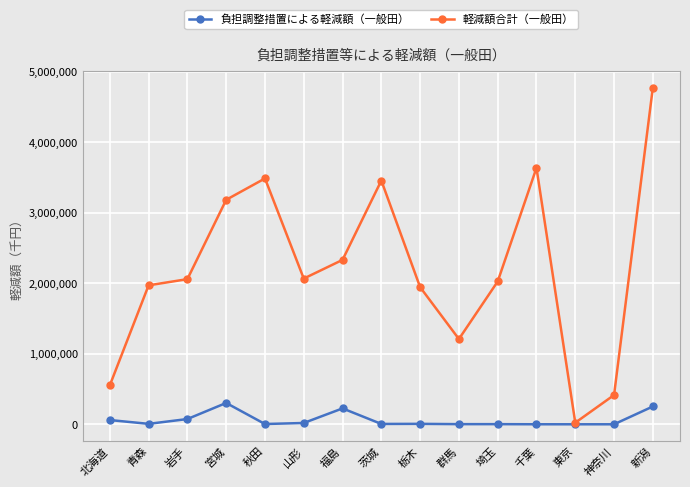

What is the highest value of the 負担調整措置による軽減額（一般田） series?

302315